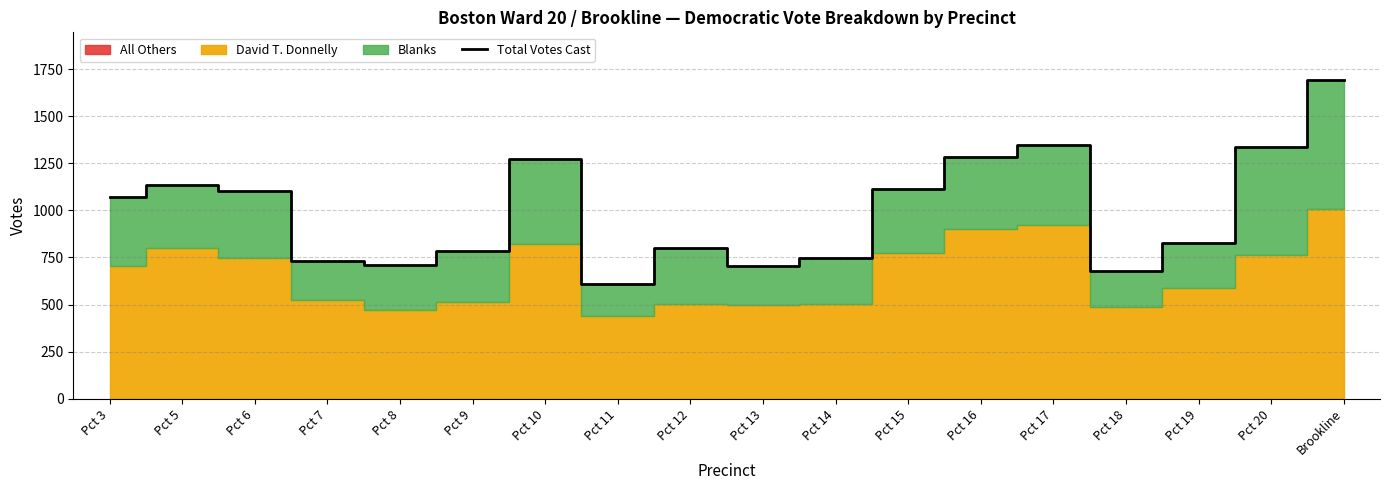

Approximately how many times larger is the value at Pct 20 compared to Pct 14?

1.8